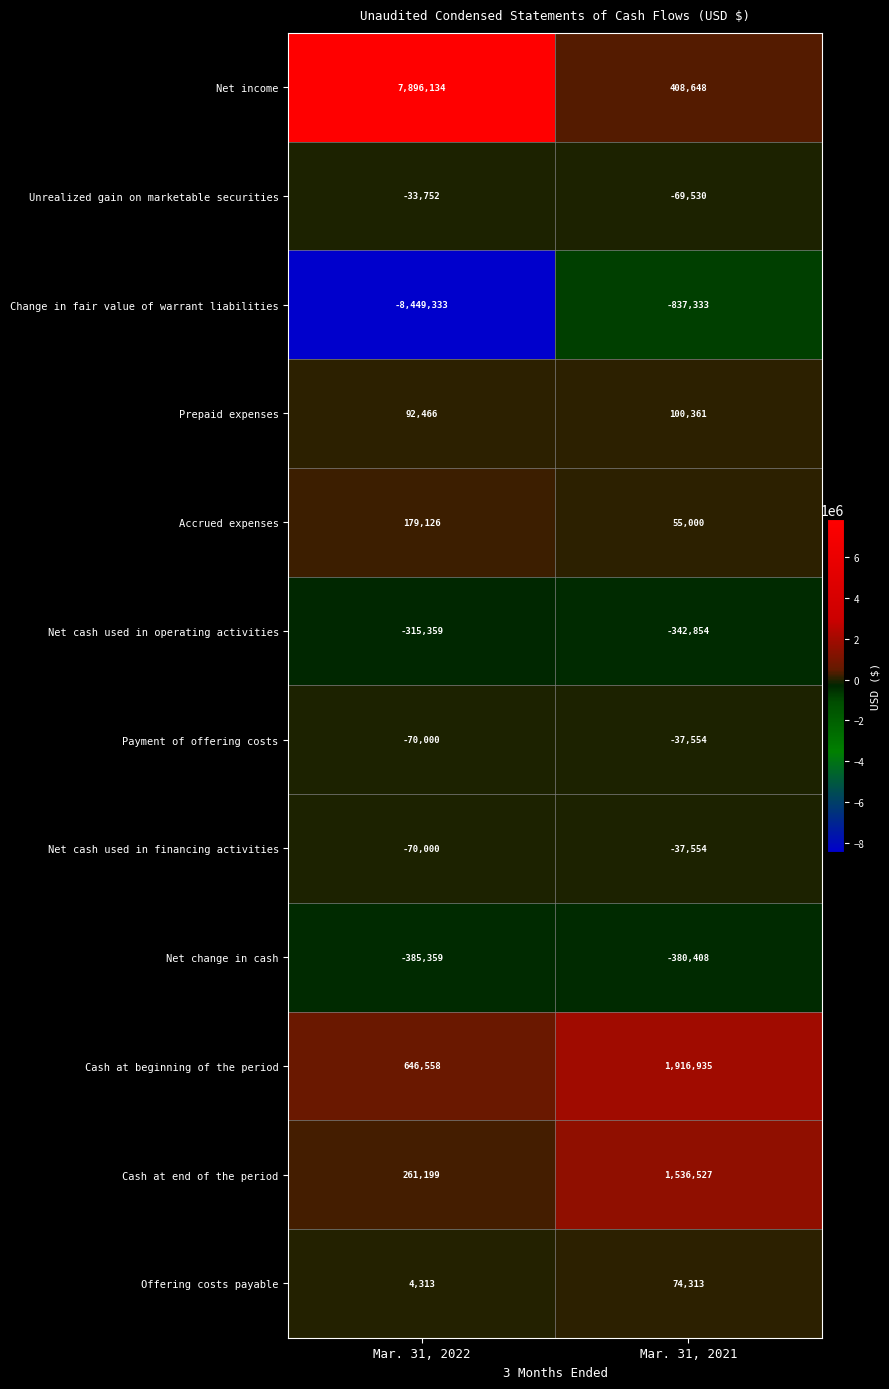

How many series are shown in this chart?

12